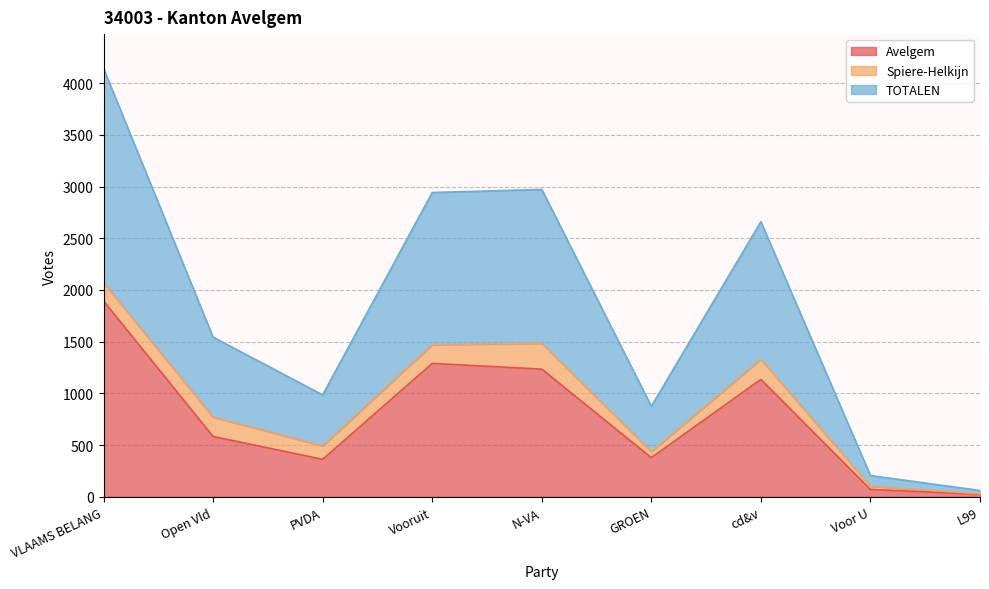

What is the label of the 9th point from the right?

VLAAMS BELANG